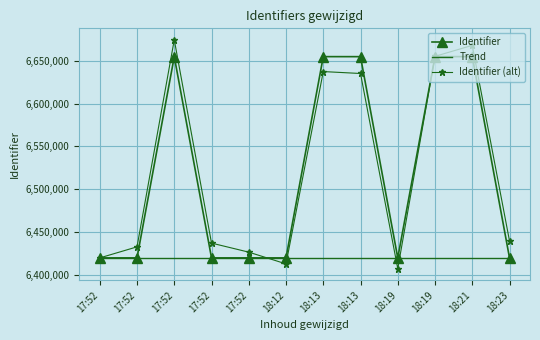

What are all the series names shown in the legend?

Identifier, Trend, Identifier (alt)